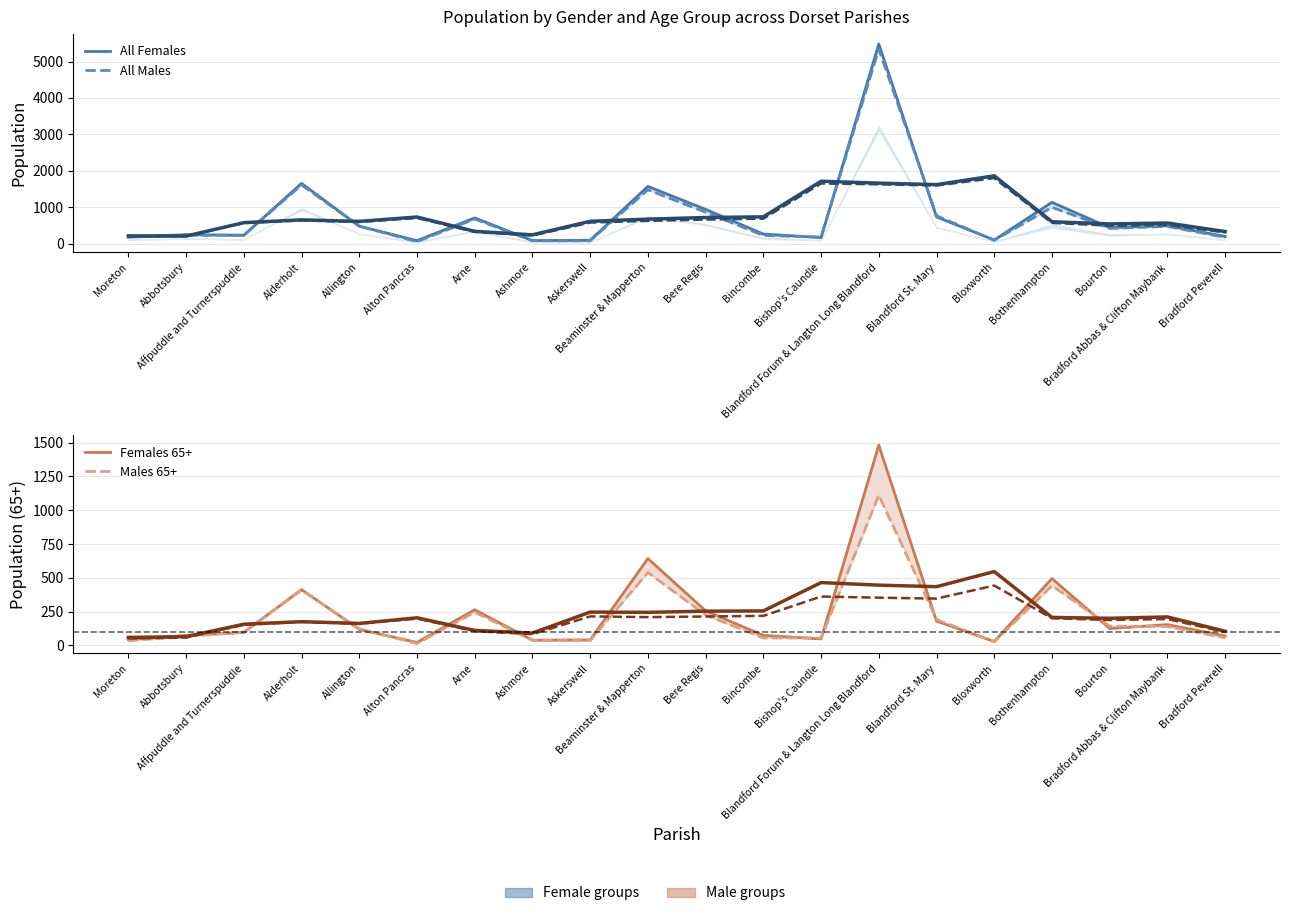

Which series has the largest range (max minus min)?

All Females